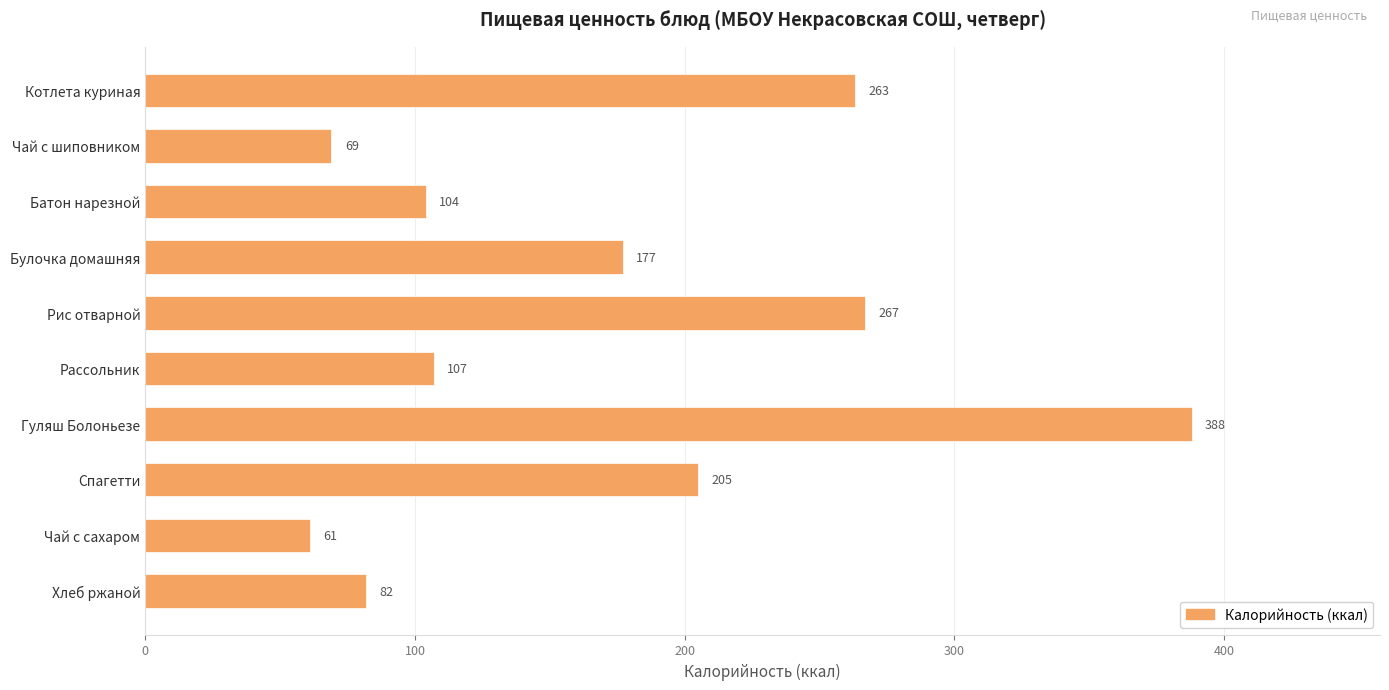

Where is the data nearest to the value 224?

Спагетти